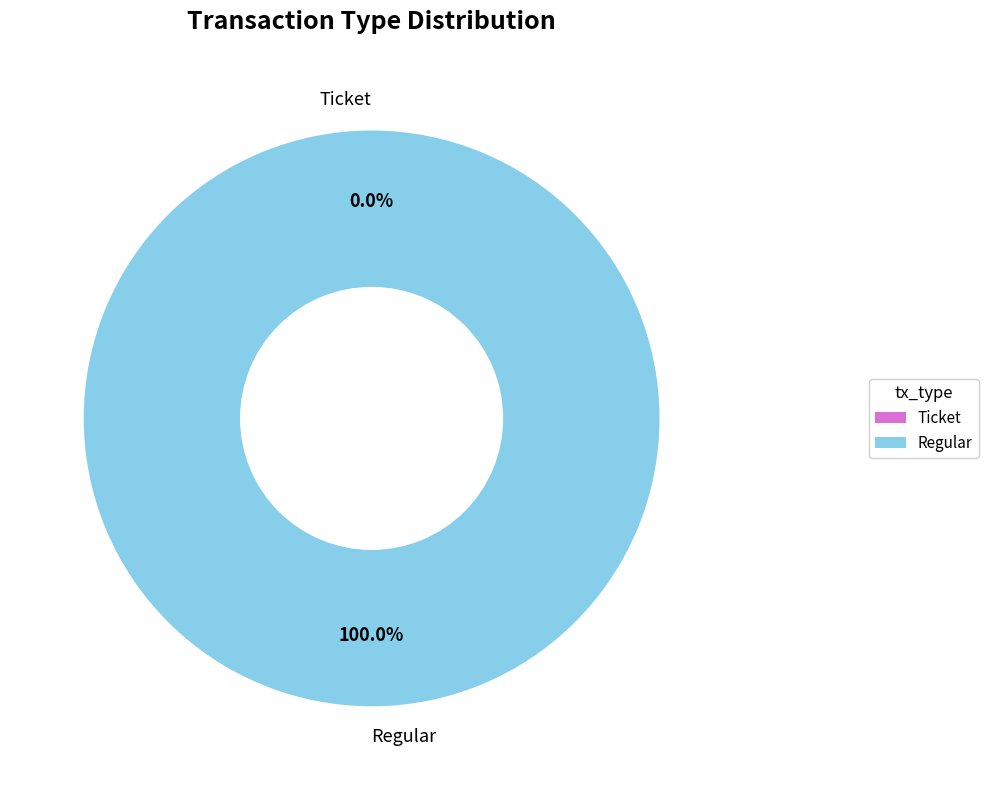

Combined, do Regular and Ticket account for over 50%?

Yes